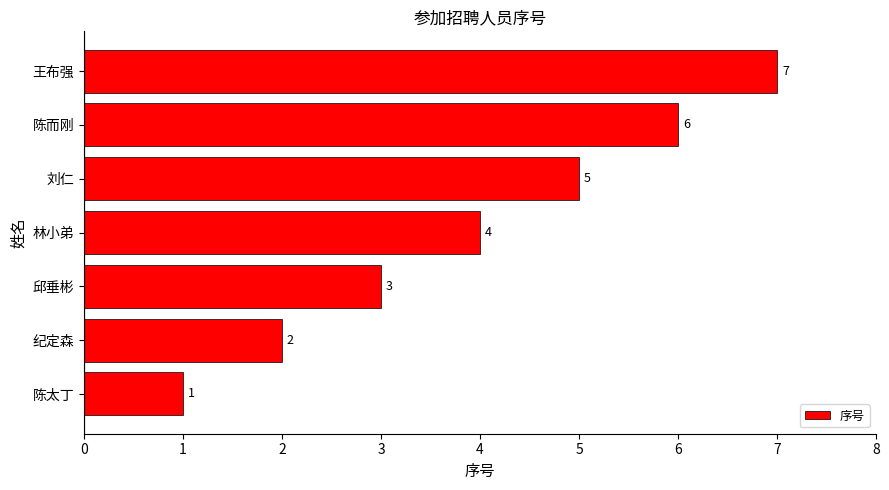

True or false: the data shows 8 at 刘仁.

False